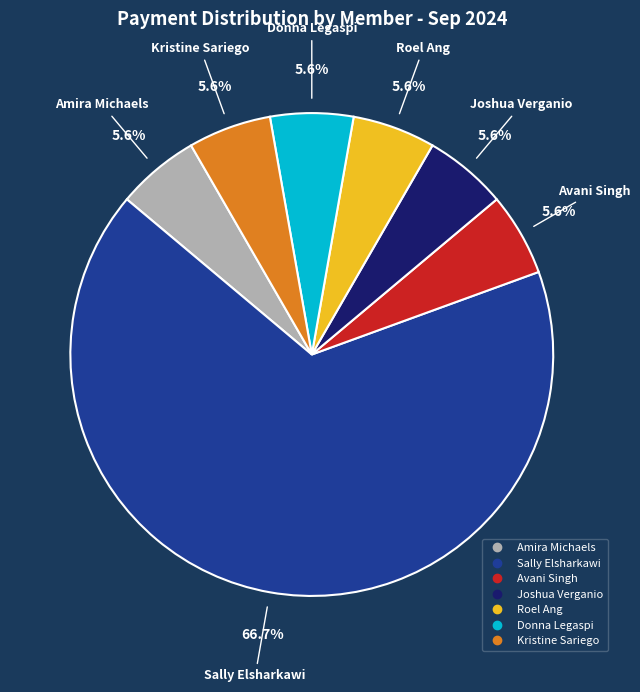

How many segments does this pie chart have?

7